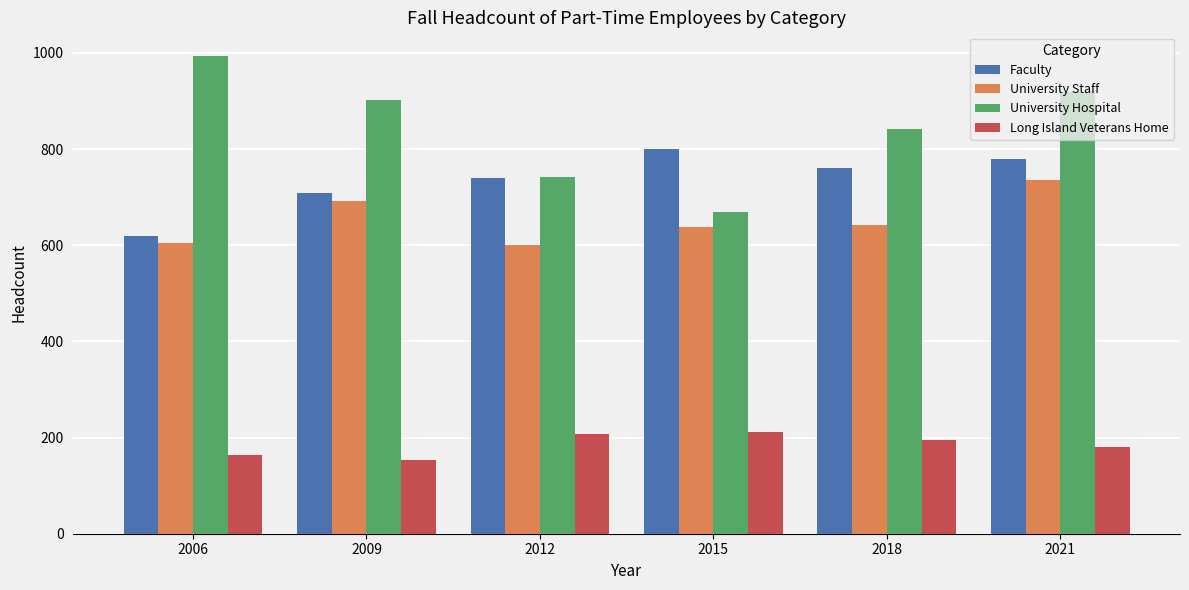

What is the maximum value shown in the chart?

993